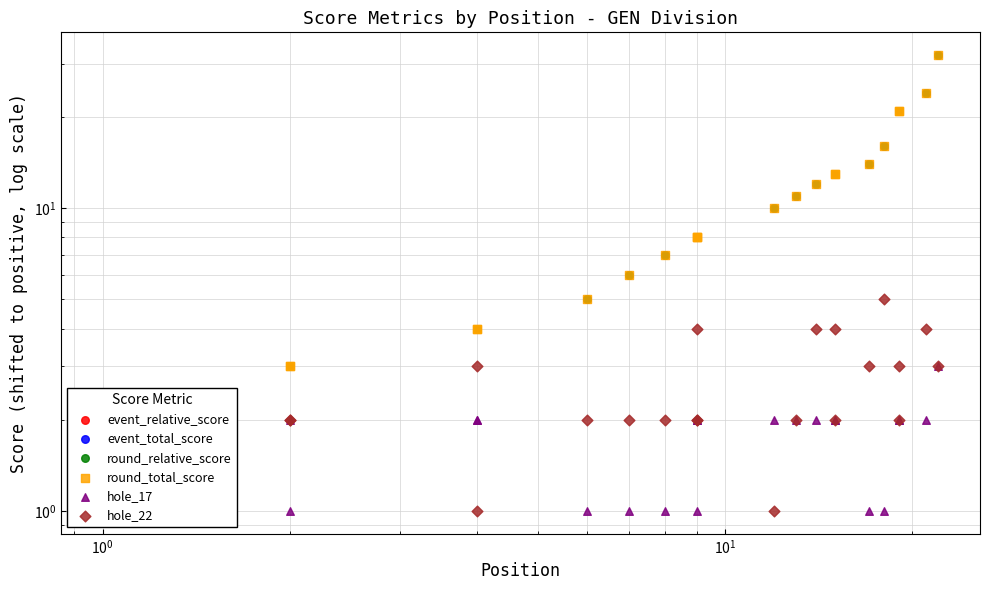

What are all the series names shown in the legend?

event_relative_score, event_total_score, round_relative_score, round_total_score, hole_17, hole_22